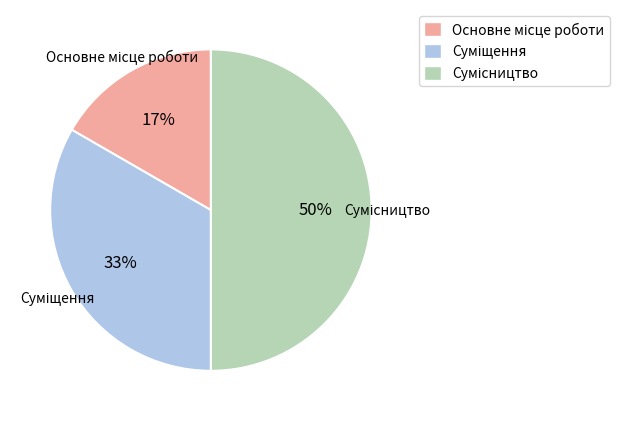

How many segments does this pie chart have?

3